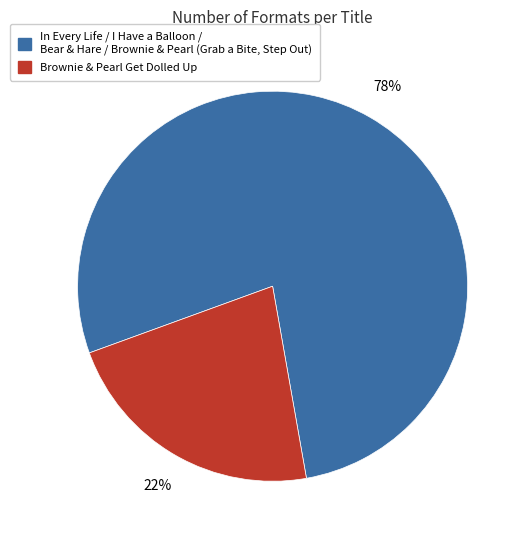

Count the number of slices in the pie.

2